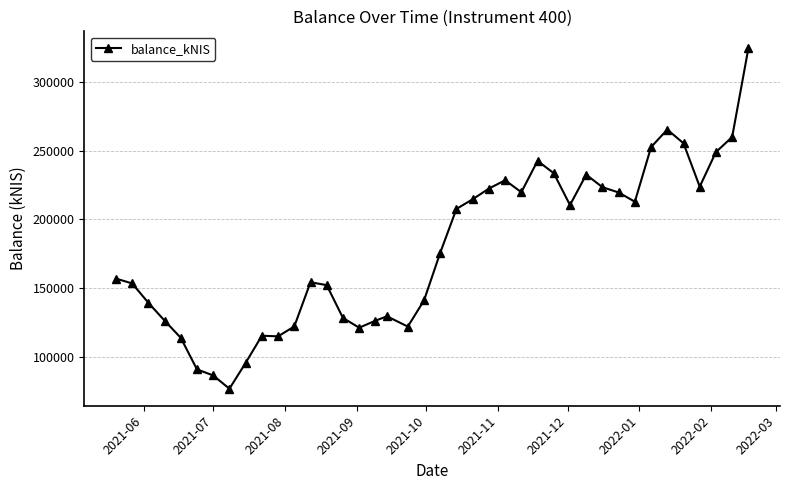

What is the value of the 23rd point from the left?

214522.5